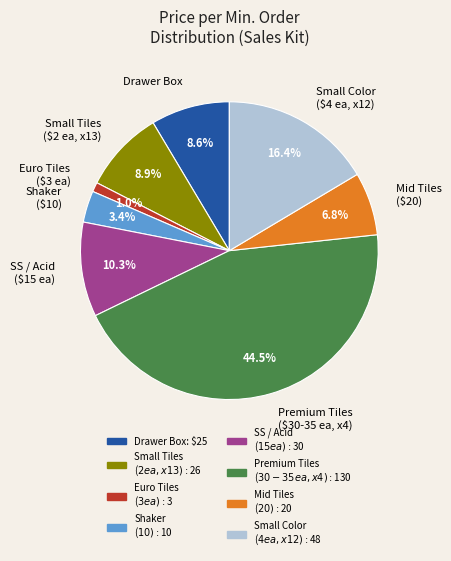

Count the number of slices in the pie.

8